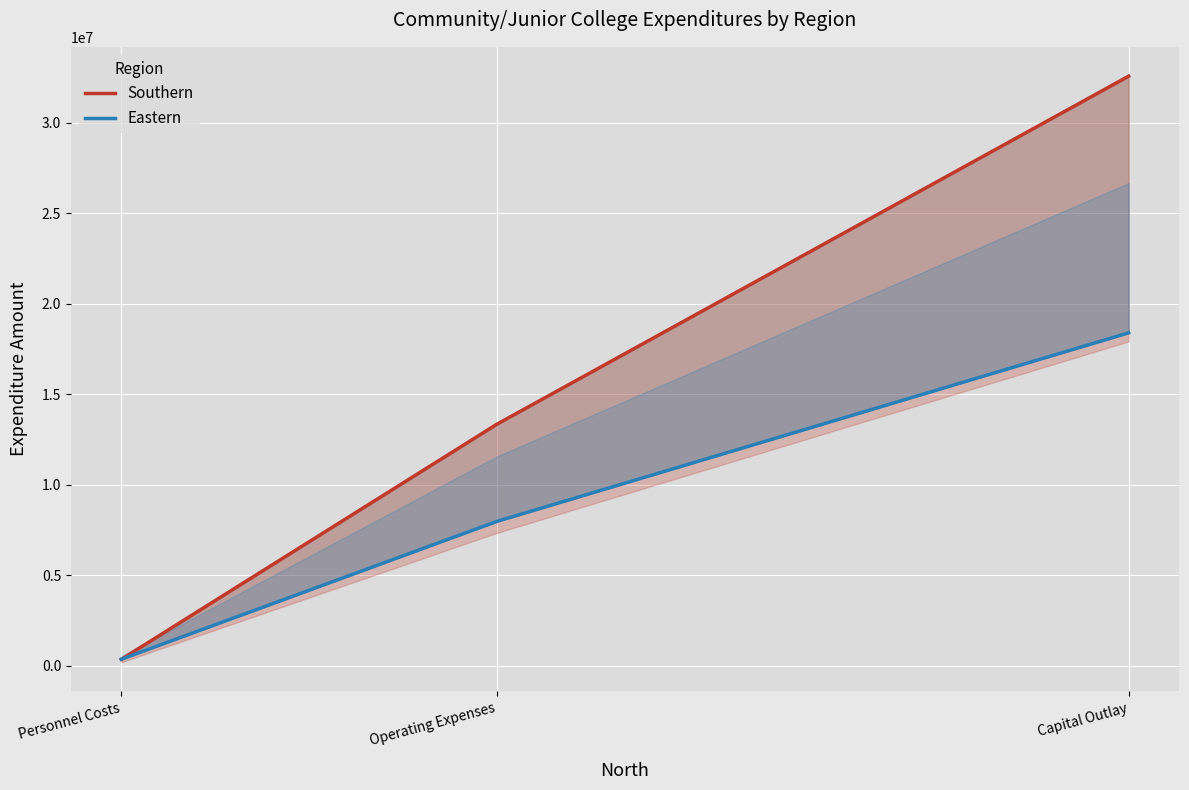

How many series are shown in this chart?

2